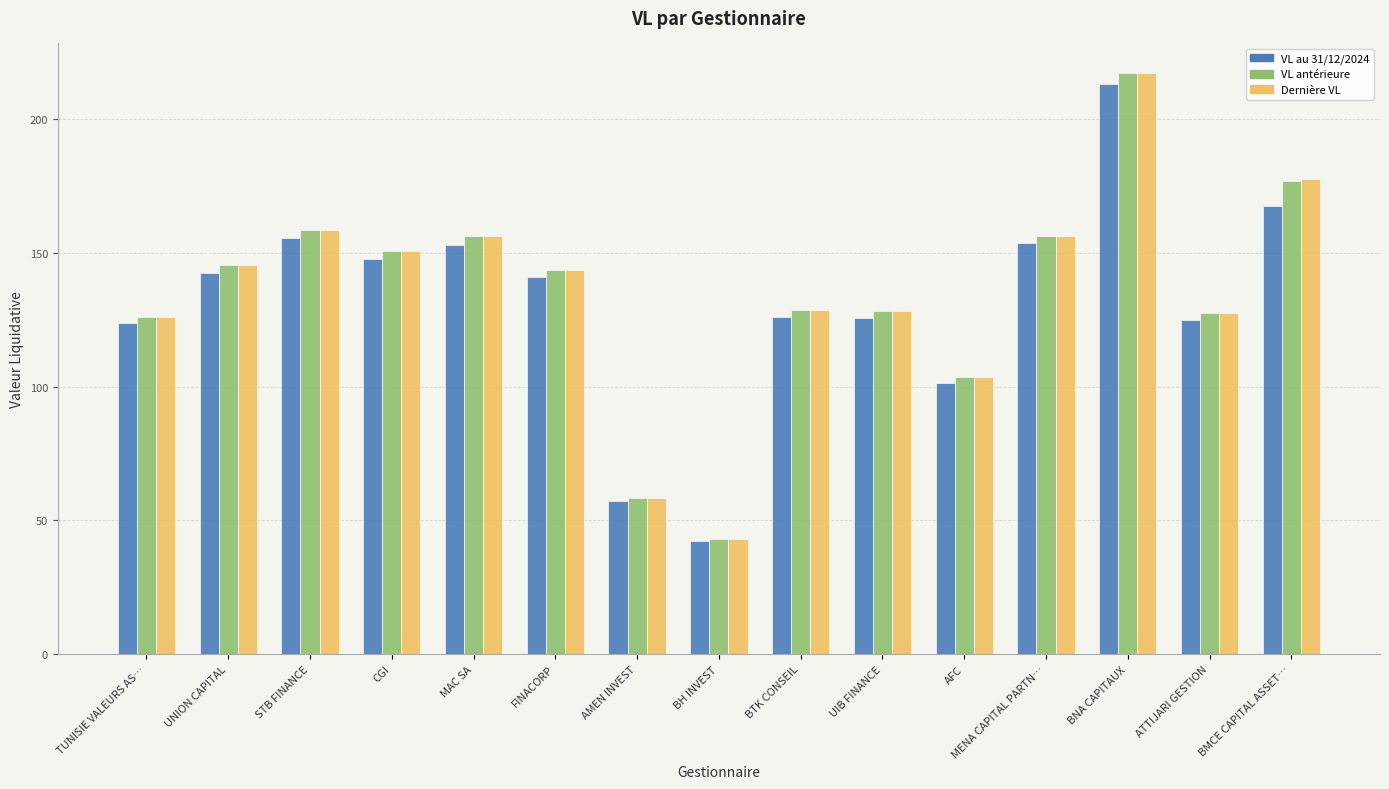

True or false: Dernière VL has a value of 143.5 at FINACORP.

True